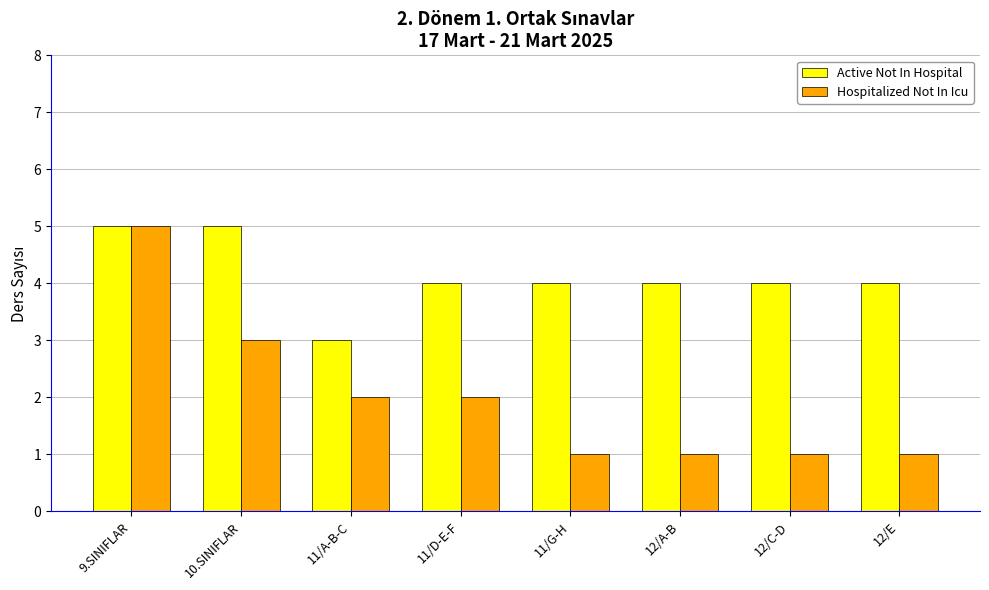

What is the value of the Hospitalized Not In Icu bar at the 6th from the left?

1